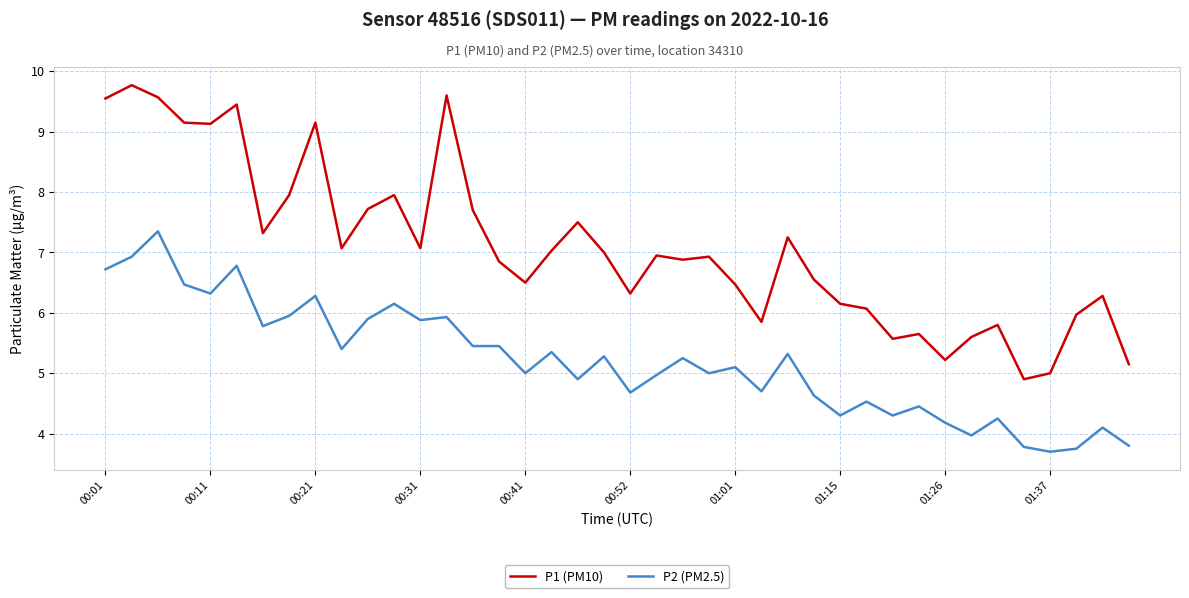

True or false: P1 (PM10) and P2 (PM2.5) intersect in this chart.

False